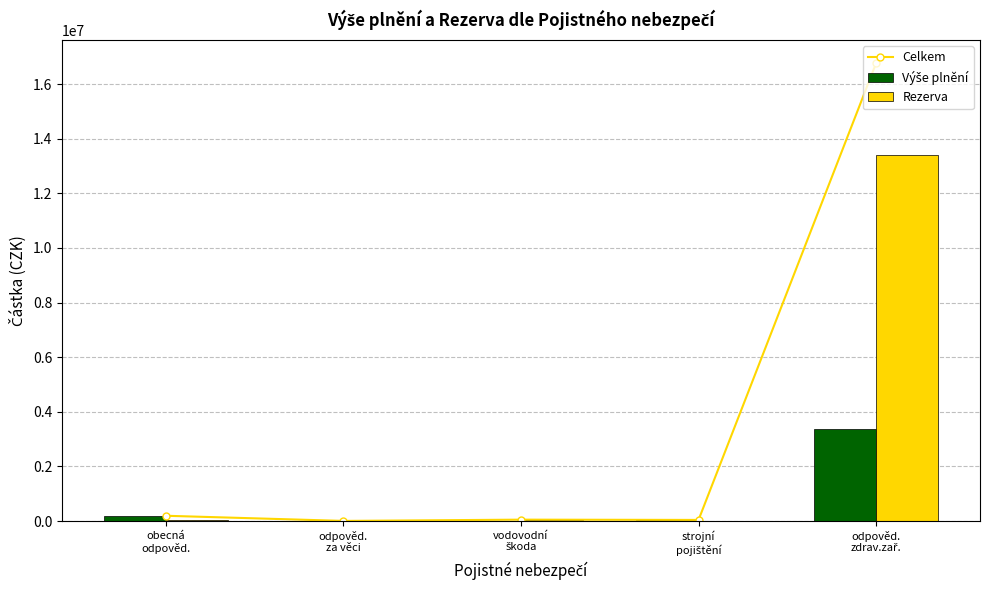

Reading right to left, what are all the values shown in this chart?

Celkem: 16764787	39762	50000	4000	192308
Výše plnění: 3364787	39762	0	4000	172308
Rezerva: 13400000	0	50000	0	20000